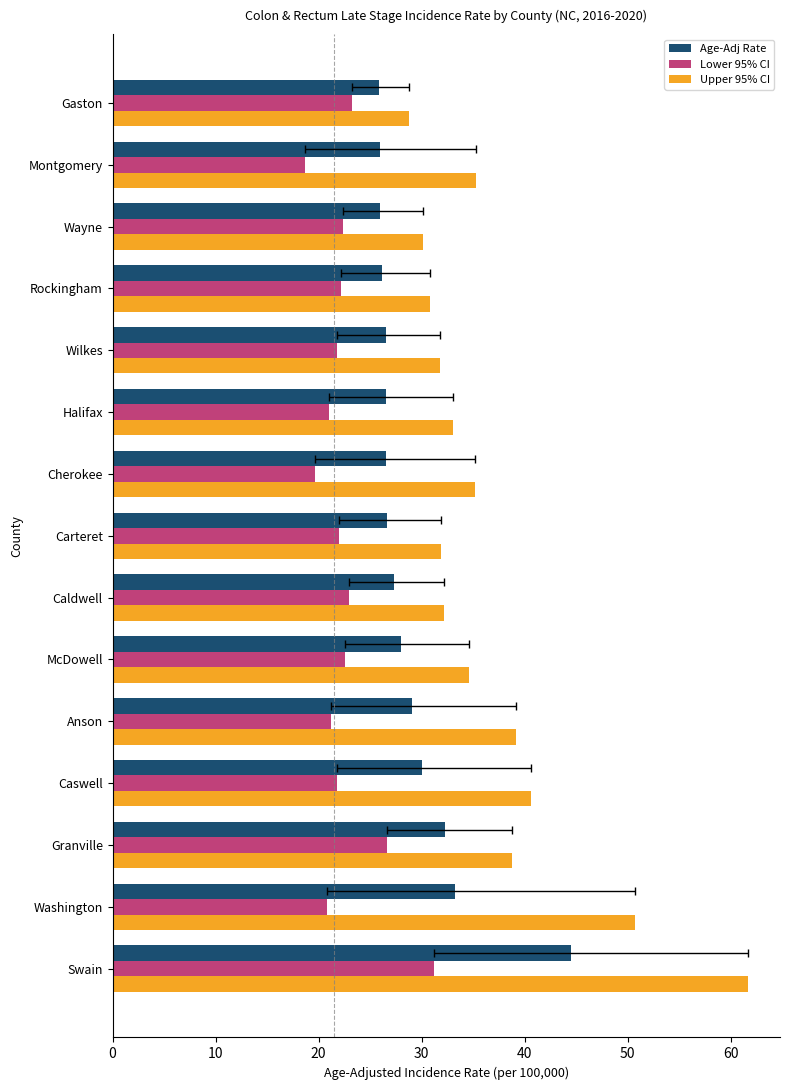

The value of Lower 95% CI at Rockingham is 22.2. True or false?

True